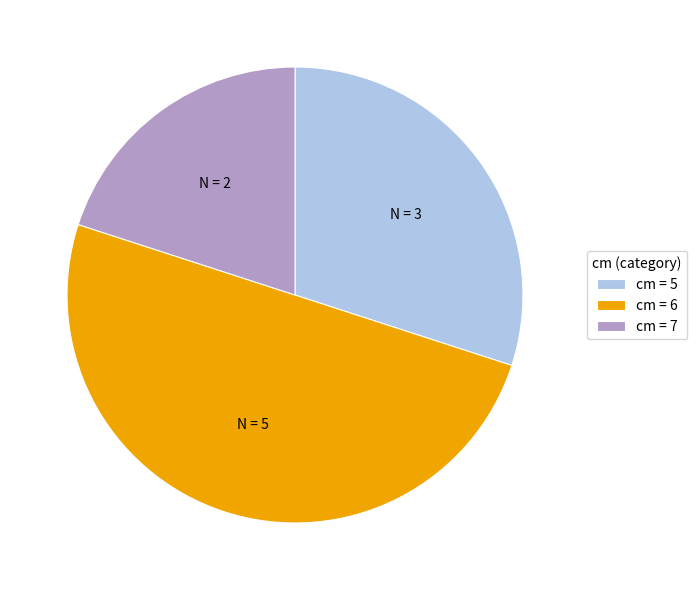

What is the smallest slice in the pie chart?

cm = 7